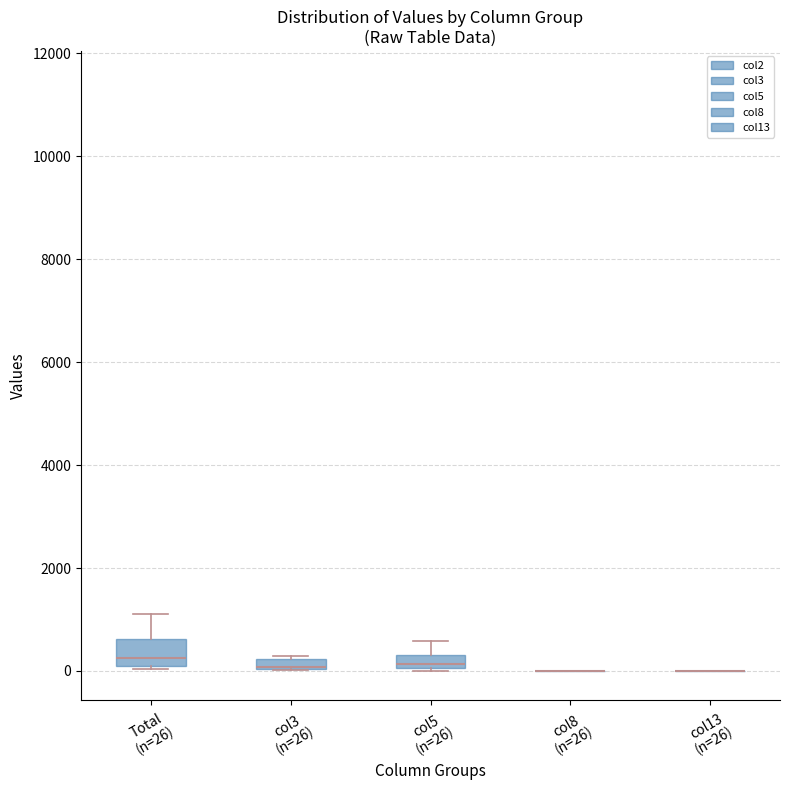

Where is the upper edge of the box for col3 (n=26) on the y-axis? The values are not printed on the chart, so give them approximately, as read against the axis.

200